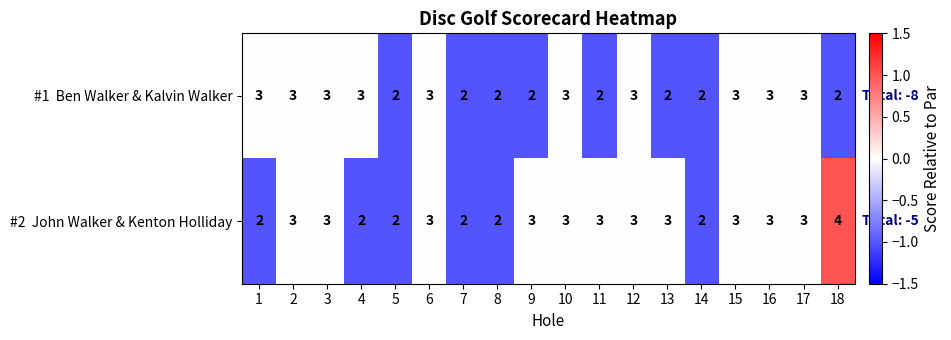

What is the greatest value displayed?

4